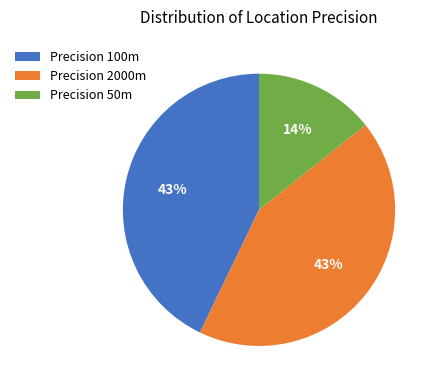

Is Precision 2000m the majority of the pie?

No